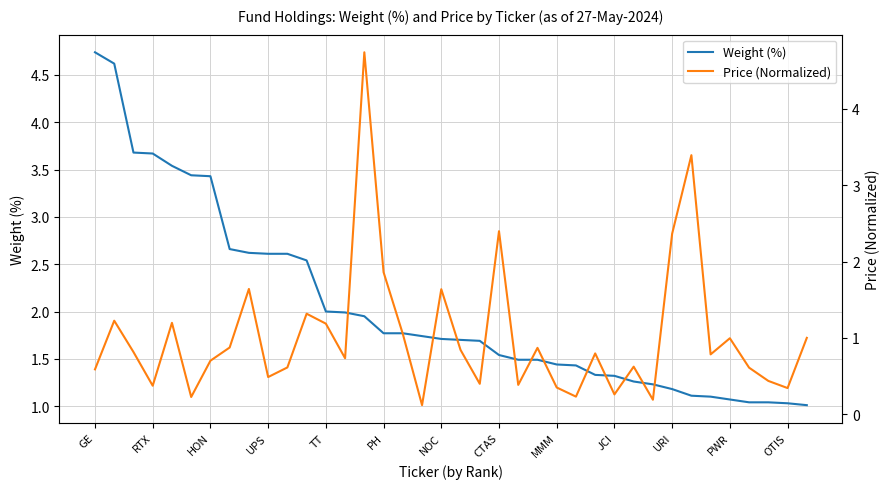

True or false: Price (Normalized) has more than 1 points higher than both neighbors.

True